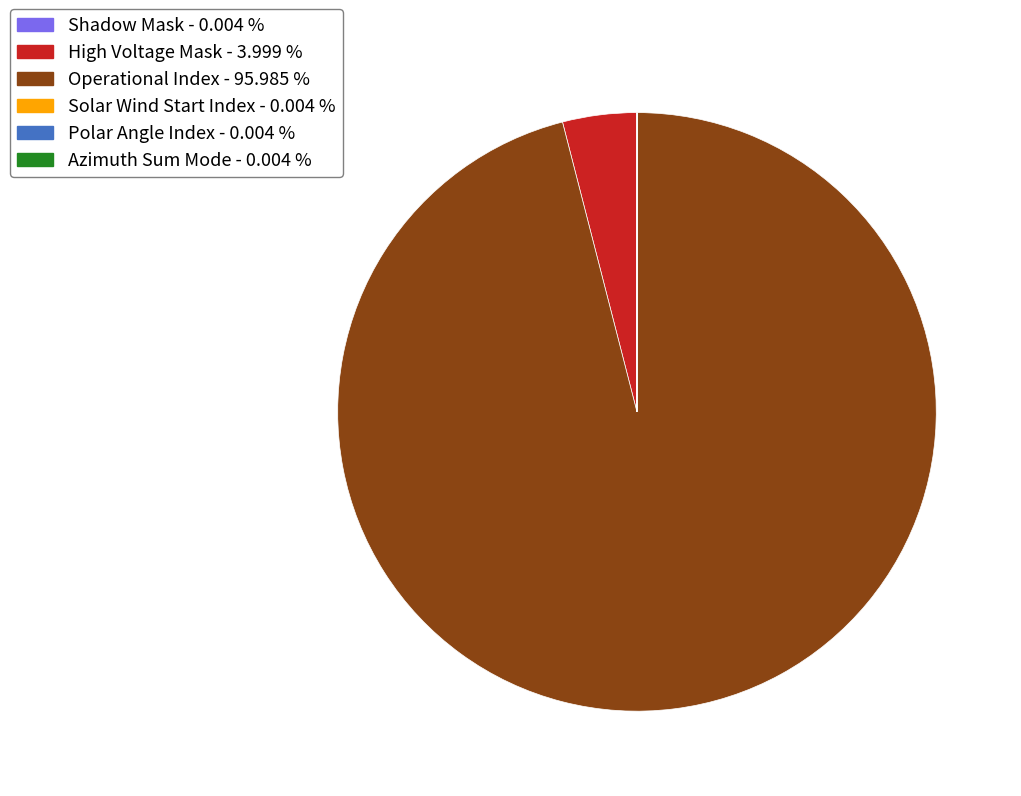

Does any single category account for the majority?

Yes